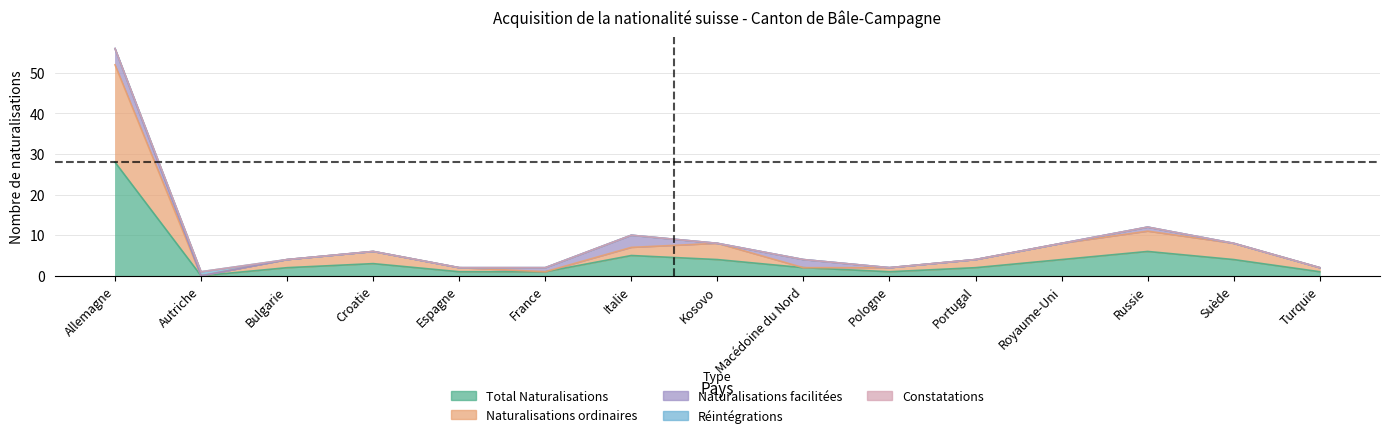

How many Réintégrations values are between 0 and 1?

15